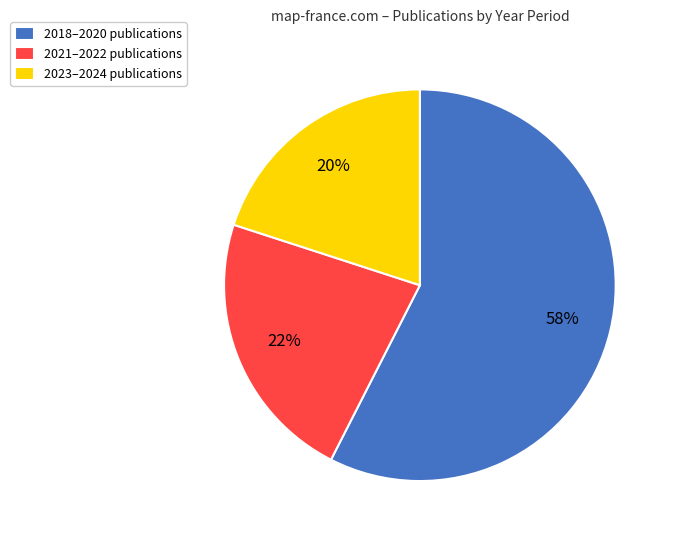

Approximately how many times larger is the value at 2023–2024 publications compared to 2021–2022 publications?

0.9